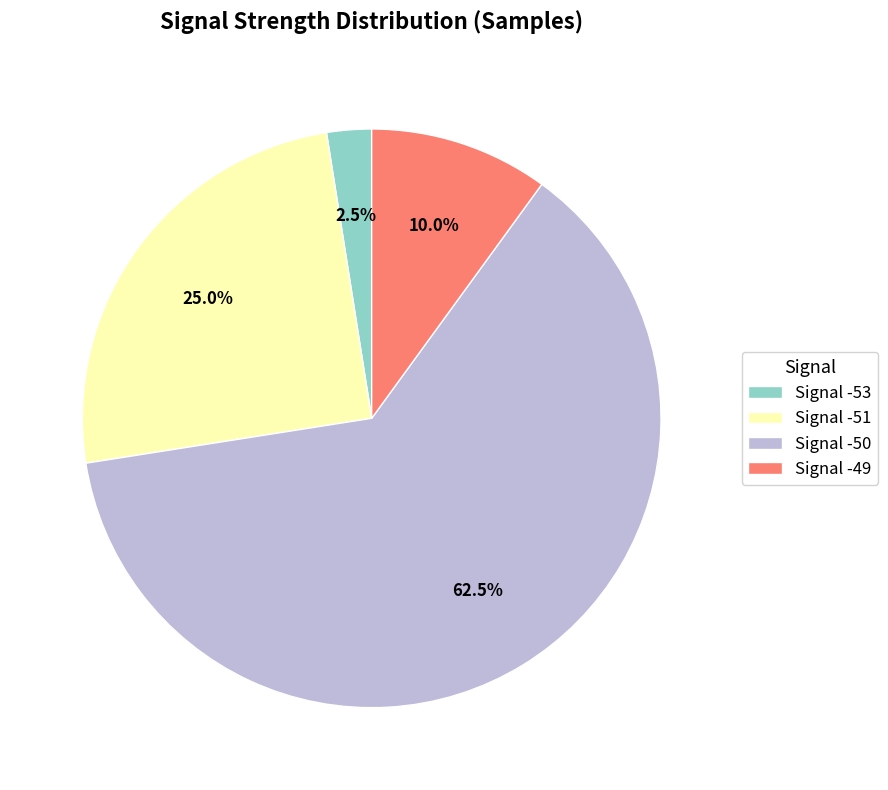

What is the smallest slice in the pie chart?

Signal -53